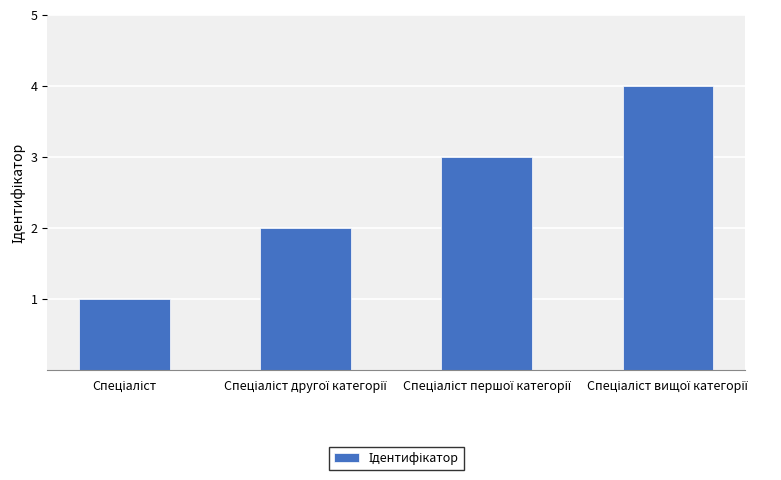

Does the chart contain stacked bars?

No